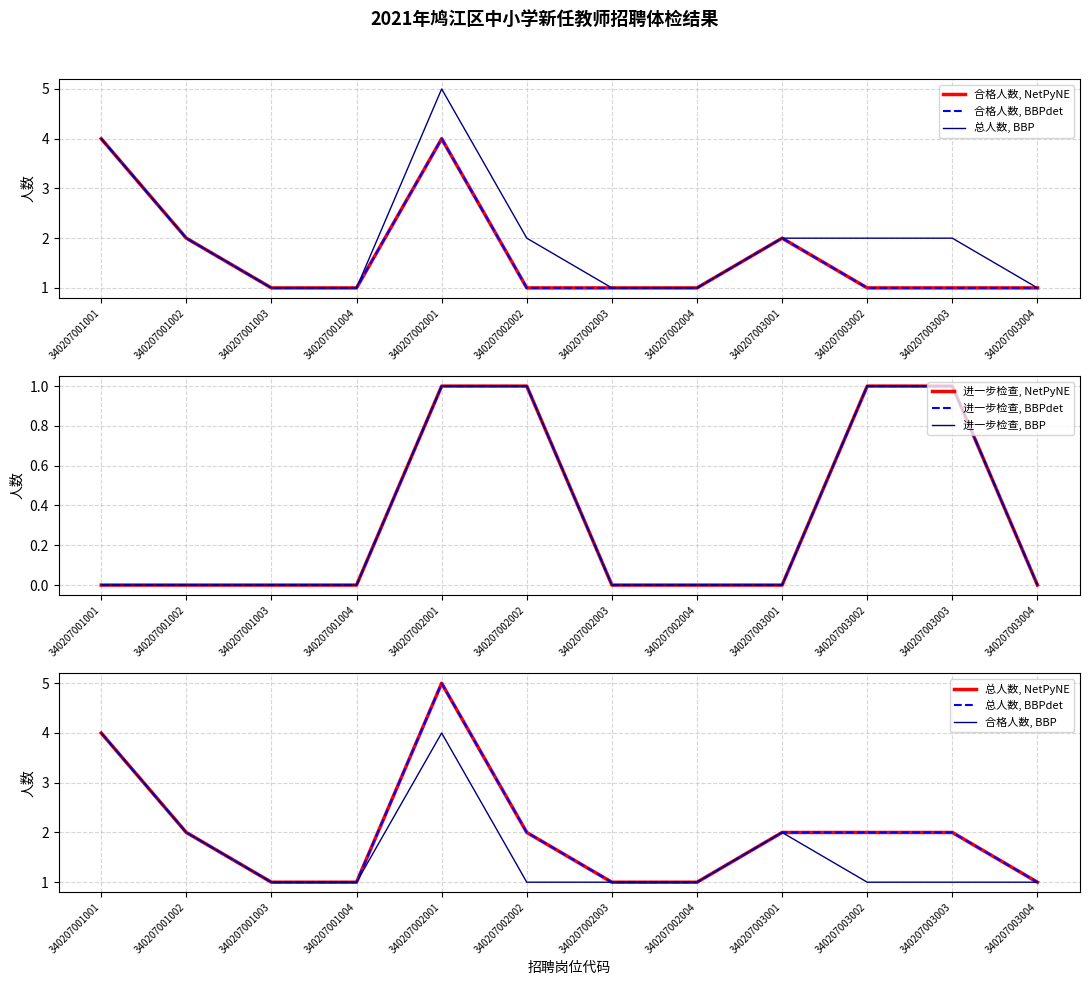

What is the sum of all 进一步检查人数(按岗位代码) values?

4